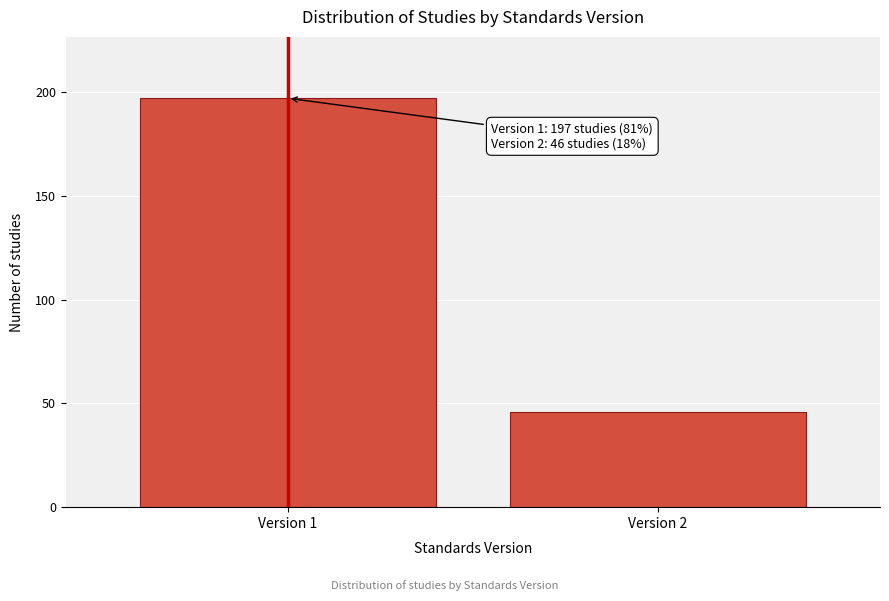

Reading right to left, what are all the values shown in this chart?

Version 2=46	Version 1=197